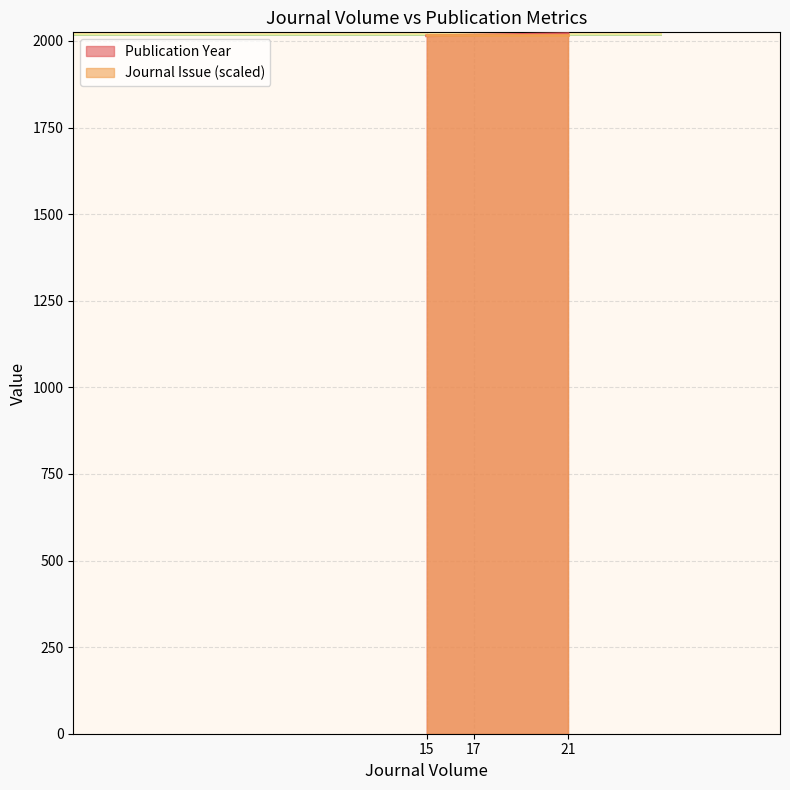

List the labels in order of value, smallest first.

15, 17, 21